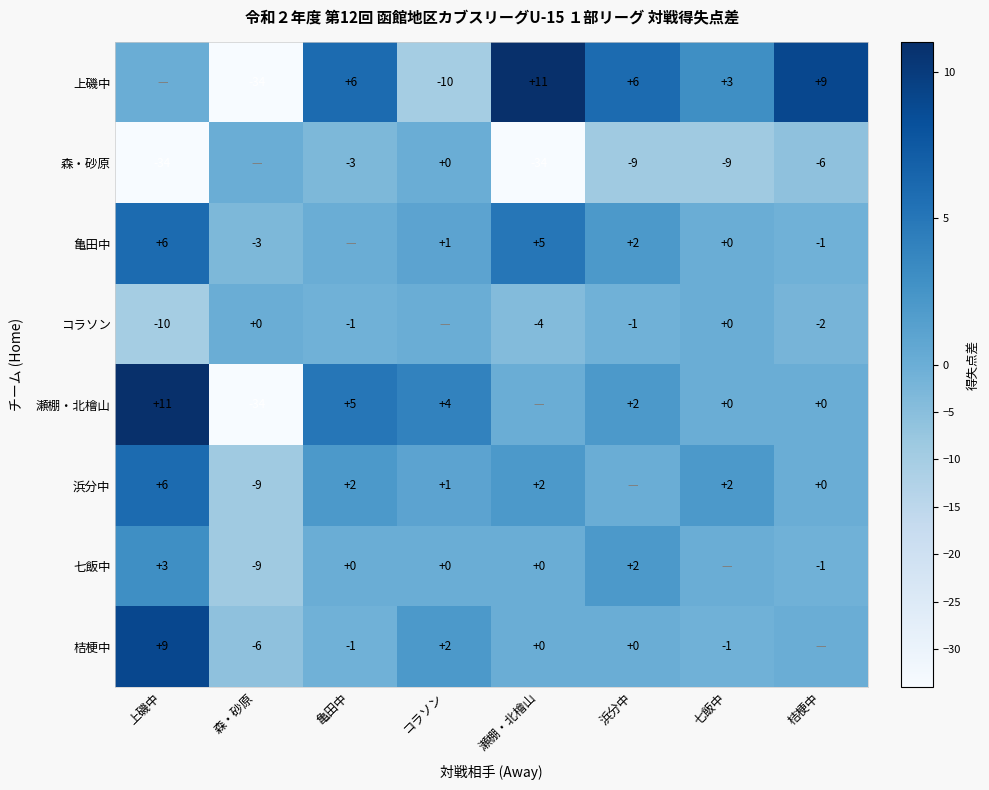

What is the difference between the コラソン values at 浜分中 and 瀬棚・北檜山?

3